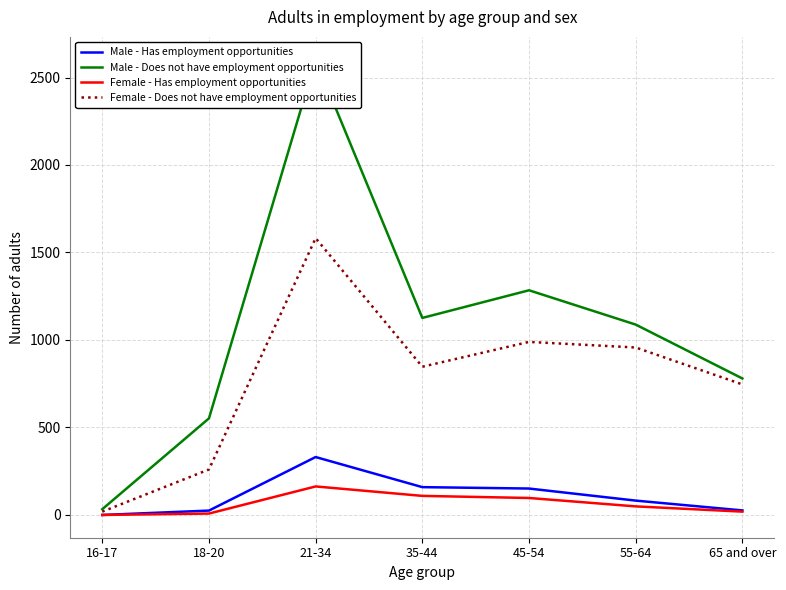

What is the value of the Female - Has employment opportunities point at the 2nd from the left?

8